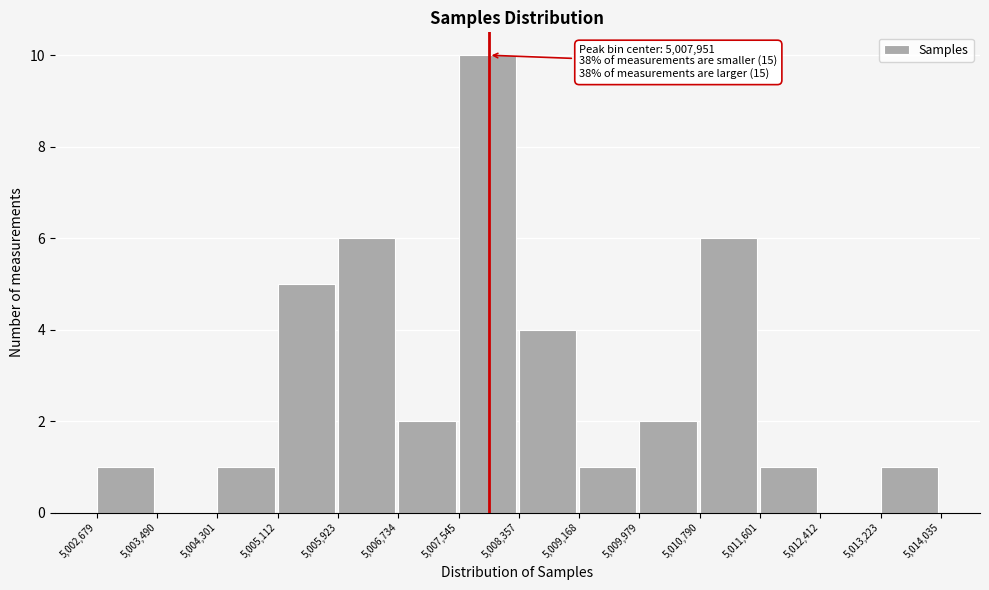

Over which range of the x-axis is the bar tallest?

5,007,545 to 5,008,357